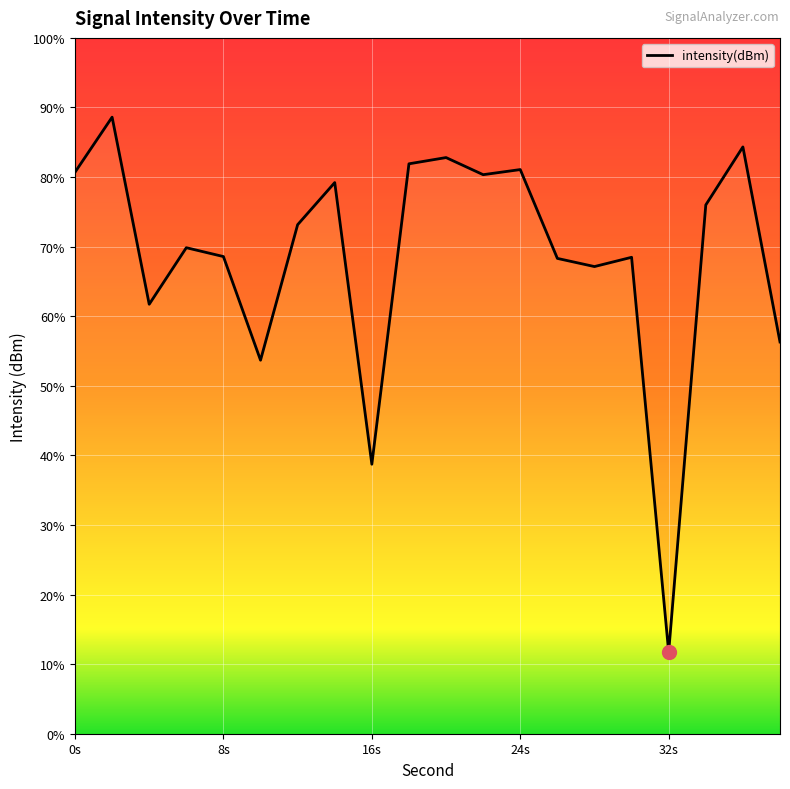

Rank the categories by value from highest to lowest.

2, 36, 20, 18, 24, 0, 22, 14, 34, 12, 6, 8, 30, 26, 28, 4, 38, 10, 16, 32